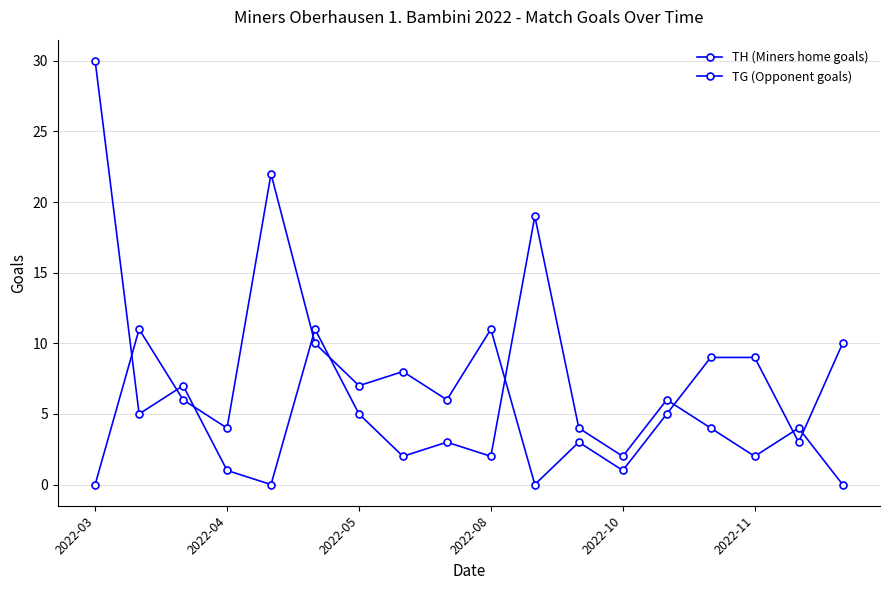

How many lines are shown in the chart?

2